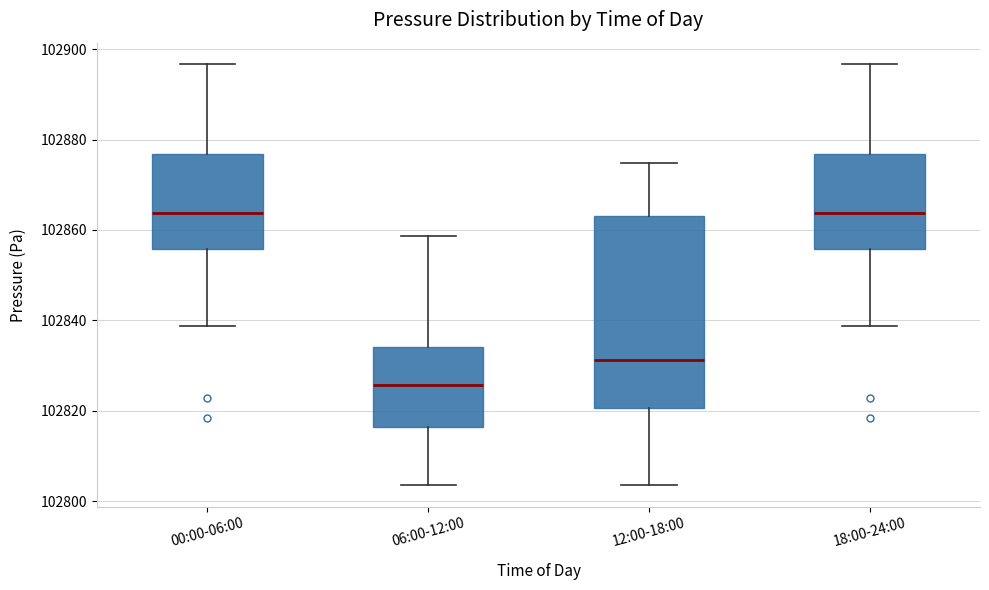

Which box's median line is the lowest?

06:00-12:00